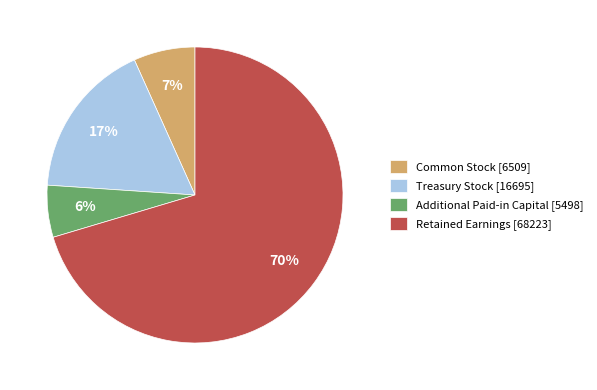

Does Retained Earnings represent more than half of the total?

Yes